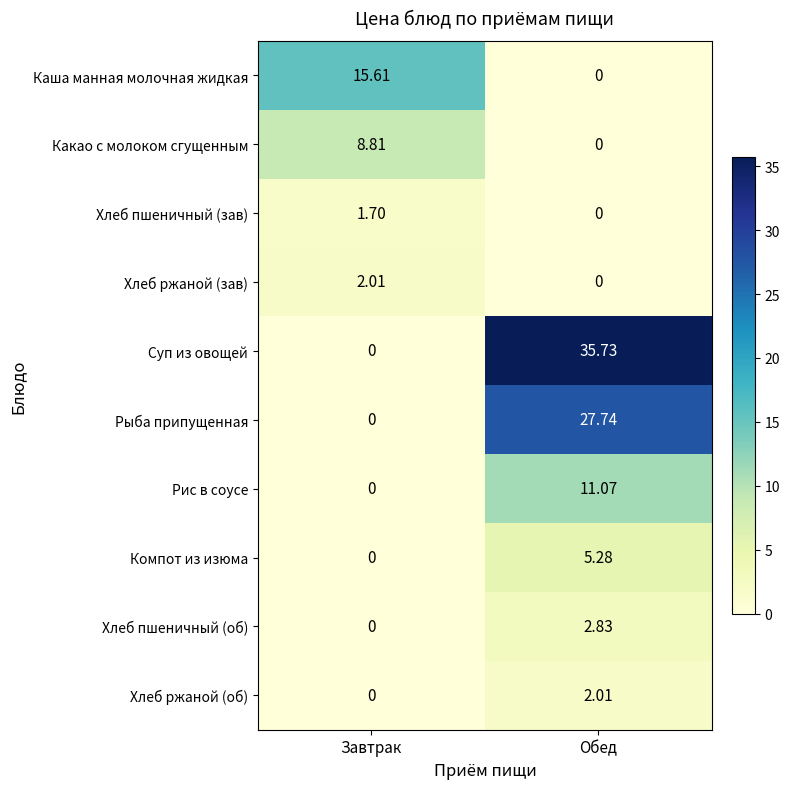

Which series has the largest total across all categories?

Суп из овощей